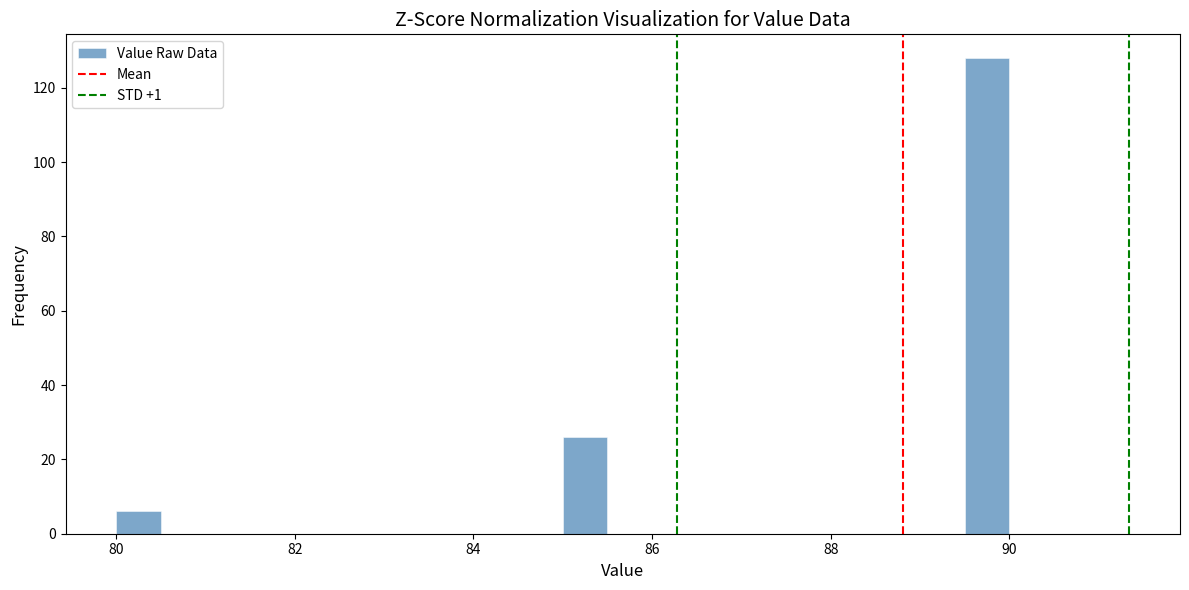

Read against the x-axis, roughly where is the centre of the tallest bar?

89.8